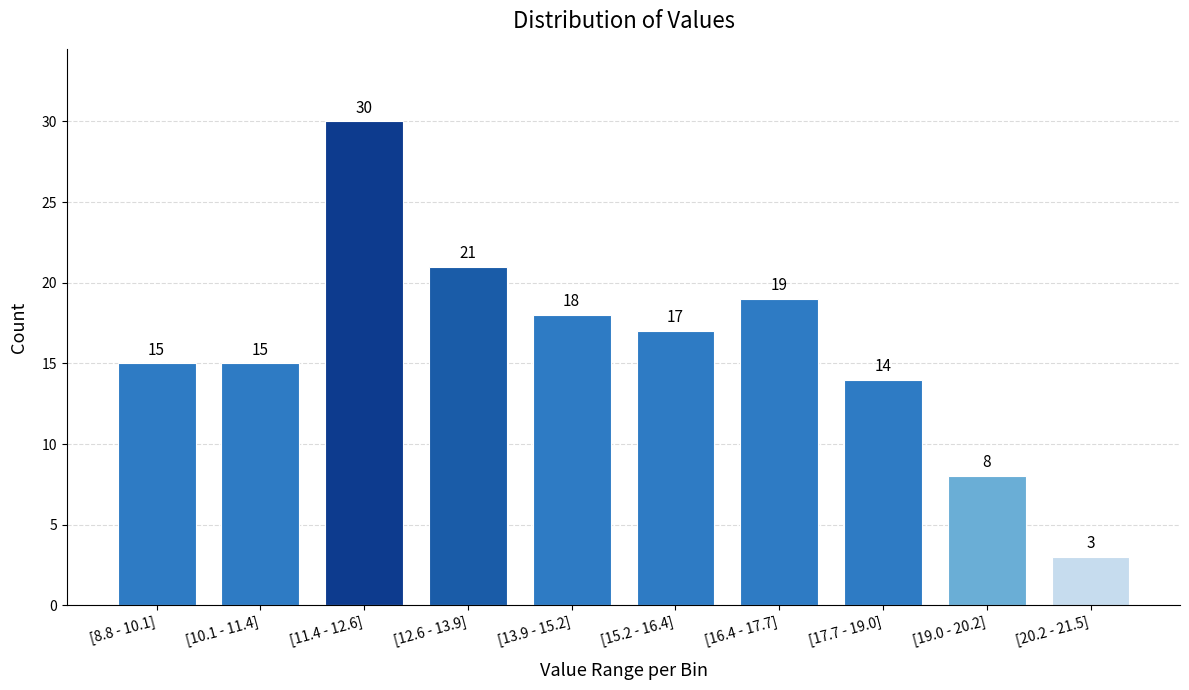

Reading left to right, extract all data points from this chart.

15	15	30	21	18	17	19	14	8	3